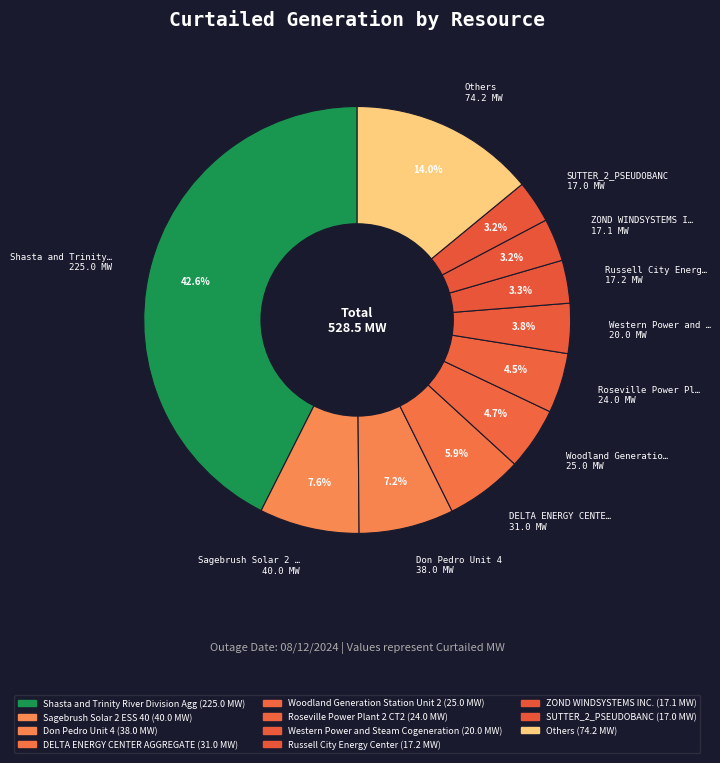

Count the number of slices in the pie.

11